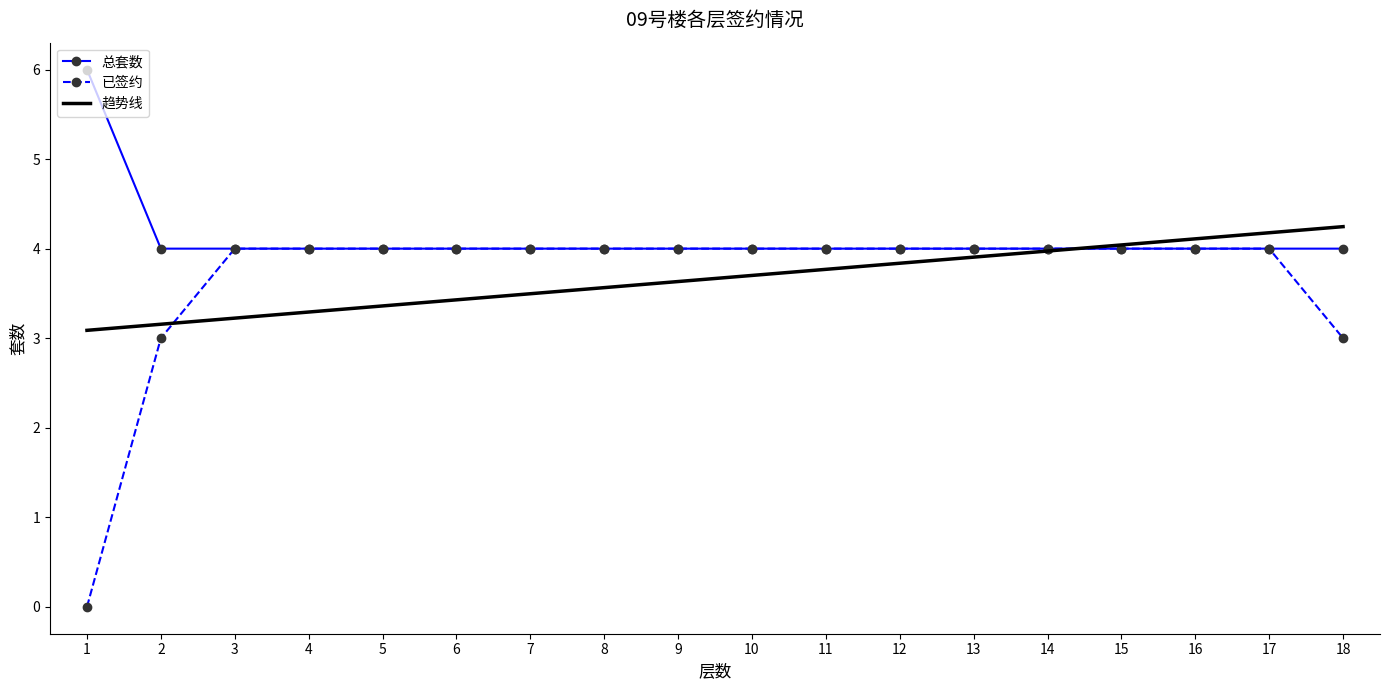

The 总套数 series shows 4.0 at 14. True or false?

True